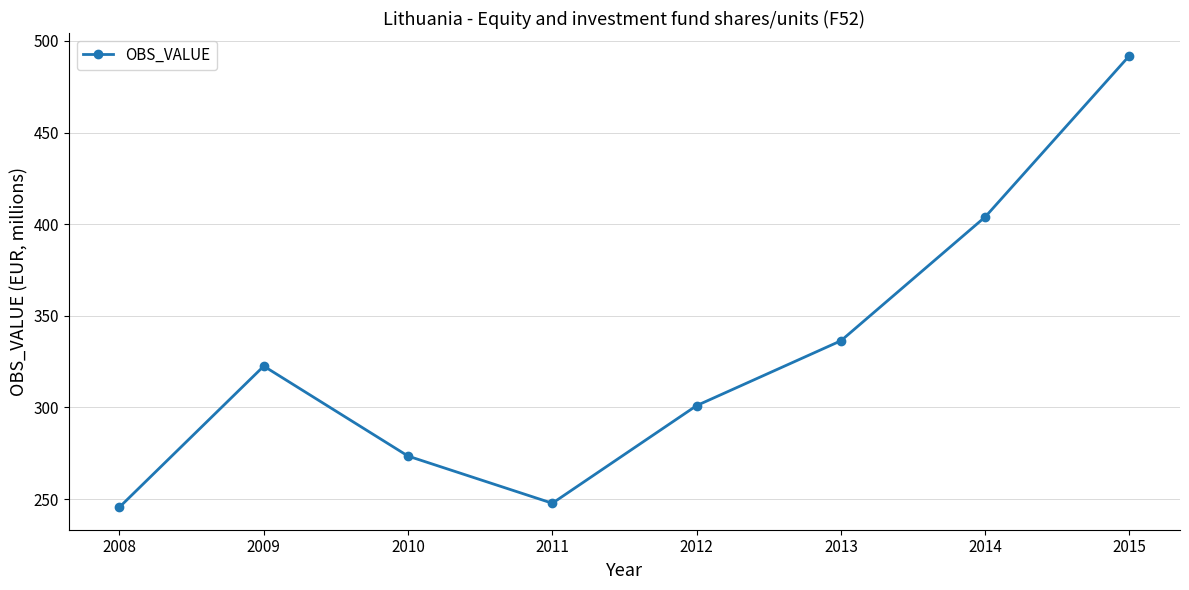

Reading left to right, extract all data points from this chart.

2008=245.6	2009=322.5	2010=273.4	2011=247.7	2012=301.0	2013=336.4	2014=403.9	2015=492.0